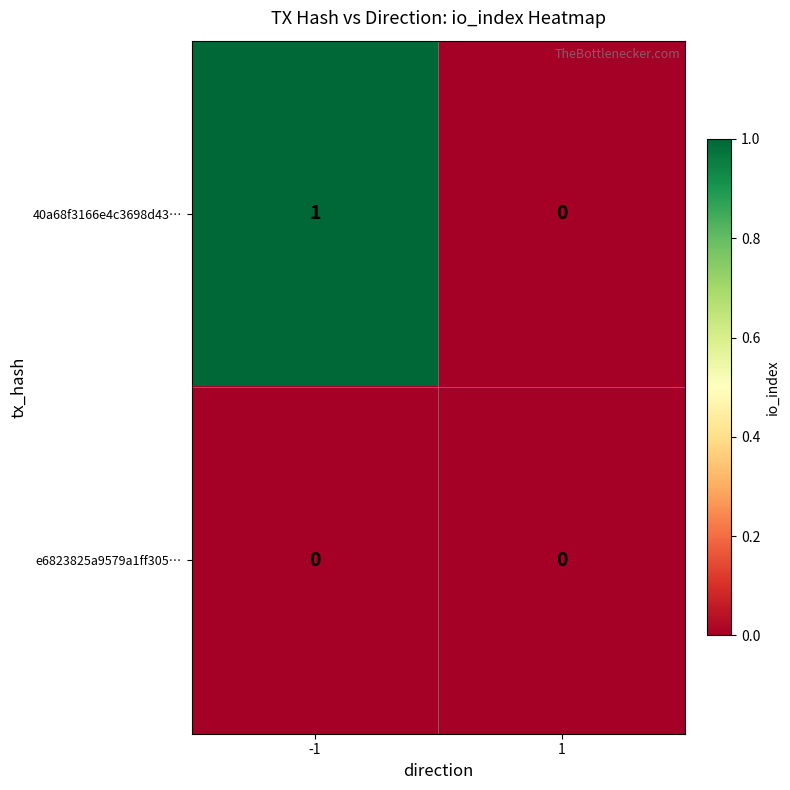

What is the difference between the highest and lowest values at -1?

1